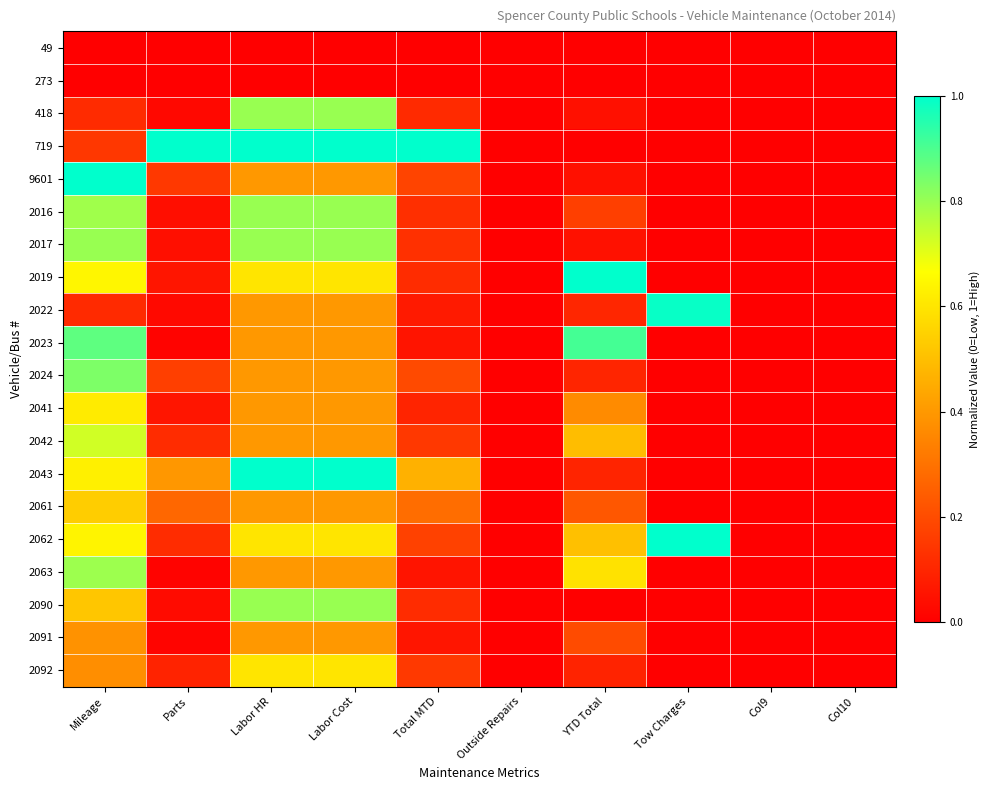

Which category has the highest value across all series?

Parts